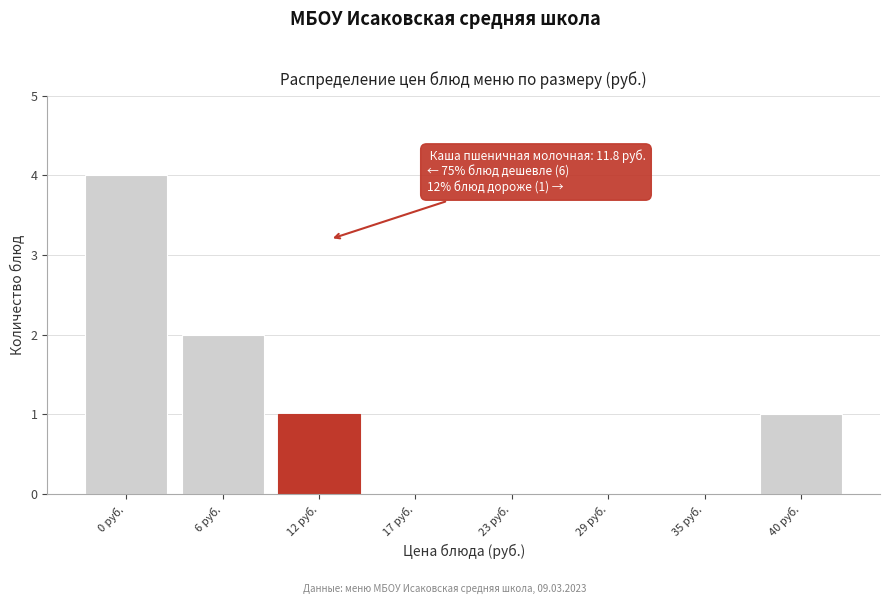

Reading right to left, what are all the values shown in this chart?

40 руб.=1	35 руб.=0	29 руб.=0	23 руб.=0	17 руб.=0	12 руб.=1	6 руб.=2	0 руб.=4